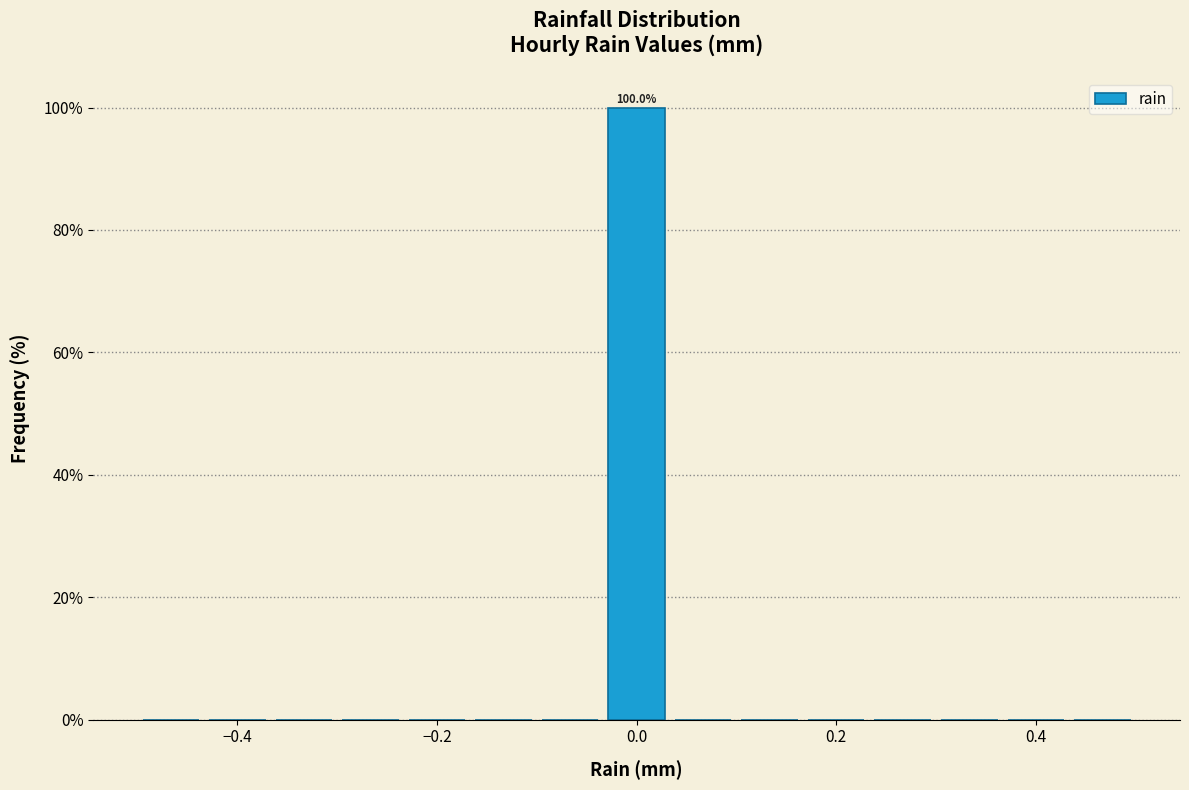

Read against the x-axis, roughly where is the centre of the tallest bar?

0.00